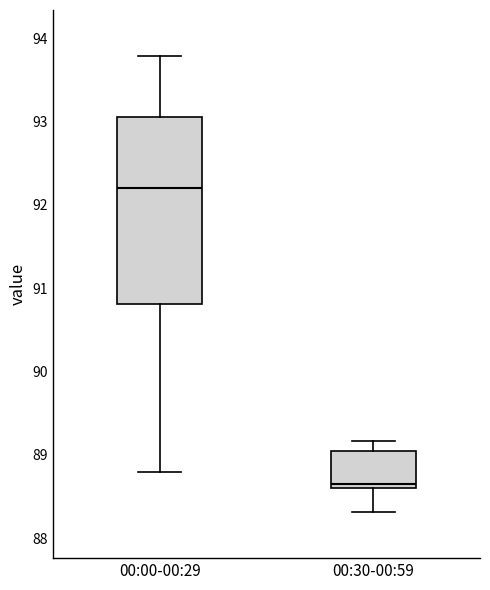

Comparing the boxes themselves (not the whiskers), which one is the tallest?

00:00-00:29